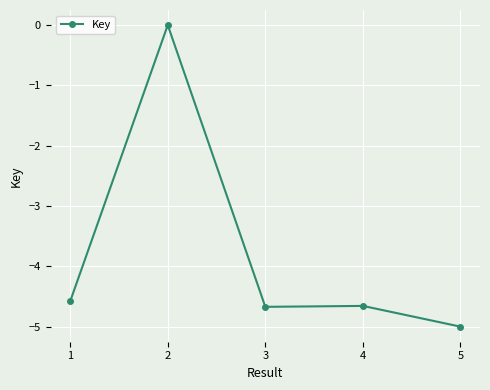

True or false: the data has more than 2 interior local peaks.

False